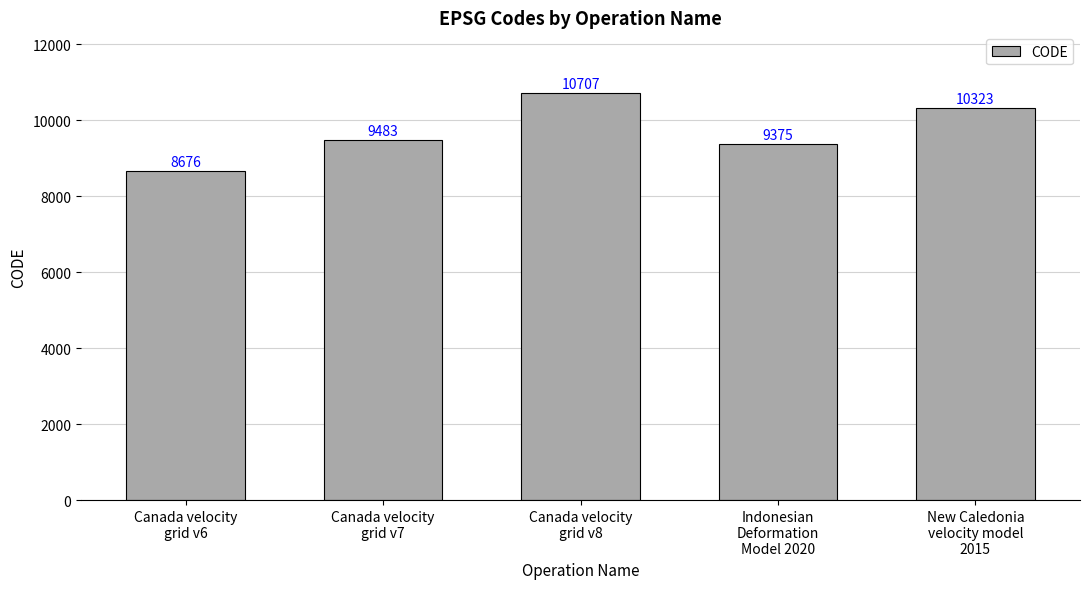

At which category does the chart reach its minimum across all series?

Canada velocity
grid v6